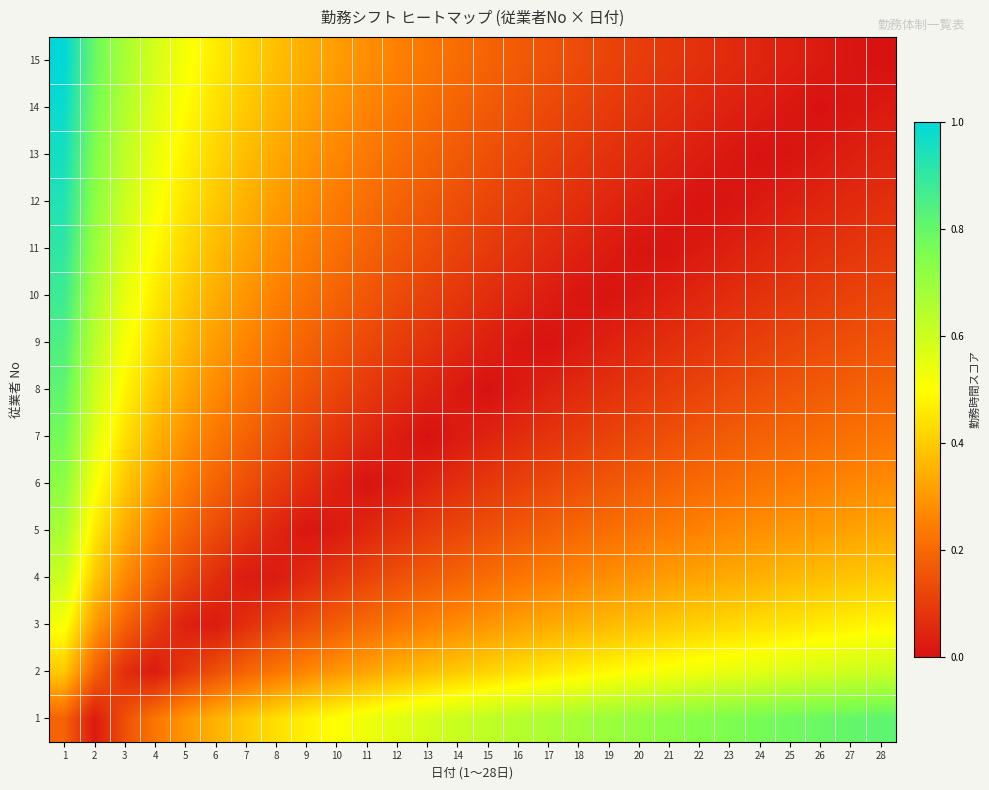

Reading right to left, extract all data points from this chart.

1: 28=0.8	27=0.8	26=0.8	25=0.8	24=0.8	23=0.8	22=0.7	21=0.7	20=0.7	19=0.7	18=0.7	17=0.7	16=0.6	15=0.6	14=0.6	13=0.6	12=0.6	11=0.5	10=0.5	9=0.5	8=0.4	7=0.4	6=0.4	5=0.3	4=0.2	3=0.1	2=0.0	1=0.2
2: 28=0.6	27=0.6	26=0.6	25=0.6	24=0.6	23=0.5	22=0.5	21=0.5	20=0.5	19=0.5	18=0.5	17=0.5	16=0.4	15=0.4	14=0.4	13=0.4	12=0.4	11=0.3	10=0.3	9=0.3	8=0.2	7=0.2	6=0.1	5=0.1	4=0.0	3=0.1	2=0.2	1=0.4
3: 28=0.5	27=0.5	26=0.5	25=0.4	24=0.4	23=0.4	22=0.4	21=0.4	20=0.4	19=0.4	18=0.4	17=0.3	16=0.3	15=0.3	14=0.3	13=0.3	12=0.2	11=0.2	10=0.2	9=0.1	8=0.1	7=0.1	6=0.0	5=0.0	4=0.1	3=0.2	2=0.3	1=0.5
4: 28=0.4	27=0.4	26=0.4	25=0.4	24=0.4	23=0.3	22=0.3	21=0.3	20=0.3	19=0.3	18=0.3	17=0.2	16=0.2	15=0.2	14=0.2	13=0.2	12=0.1	11=0.1	10=0.1	9=0.1	8=0.0	7=0.0	6=0.1	5=0.1	4=0.2	3=0.3	2=0.4	1=0.6
5: 28=0.3	27=0.3	26=0.3	25=0.3	24=0.3	23=0.3	22=0.3	21=0.2	20=0.2	19=0.2	18=0.2	17=0.2	16=0.2	15=0.1	14=0.1	13=0.1	12=0.1	11=0.0	10=0.0	9=0.0	8=0.0	7=0.1	6=0.1	5=0.2	4=0.3	3=0.3	2=0.5	1=0.7
6: 28=0.3	27=0.3	26=0.3	25=0.2	24=0.2	23=0.2	22=0.2	21=0.2	20=0.2	19=0.2	18=0.1	17=0.1	16=0.1	15=0.1	14=0.1	13=0.0	12=0.0	11=0.0	10=0.0	9=0.1	8=0.1	7=0.1	6=0.2	5=0.2	4=0.3	3=0.4	2=0.5	1=0.7
7: 28=0.2	27=0.2	26=0.2	25=0.2	24=0.2	23=0.2	22=0.2	21=0.1	20=0.1	19=0.1	18=0.1	17=0.1	16=0.1	15=0.0	14=0.0	13=0.0	12=0.0	11=0.1	10=0.1	9=0.1	8=0.1	7=0.2	6=0.2	5=0.3	4=0.4	3=0.4	2=0.6	1=0.8
8: 28=0.2	27=0.2	26=0.2	25=0.2	24=0.1	23=0.1	22=0.1	21=0.1	20=0.1	19=0.1	18=0.1	17=0.0	16=0.0	15=0.0	14=0.0	13=0.0	12=0.1	11=0.1	10=0.1	9=0.2	8=0.2	7=0.2	6=0.3	5=0.3	4=0.4	3=0.5	2=0.6	1=0.8
9: 28=0.2	27=0.1	26=0.1	25=0.1	24=0.1	23=0.1	22=0.1	21=0.1	20=0.1	19=0.0	18=0.0	17=0.0	16=0.0	15=0.0	14=0.1	13=0.1	12=0.1	11=0.1	10=0.2	9=0.2	8=0.2	7=0.3	6=0.3	5=0.4	4=0.4	3=0.5	2=0.6	1=0.8
10: 28=0.1	27=0.1	26=0.1	25=0.1	24=0.1	23=0.1	22=0.0	21=0.0	20=0.0	19=0.0	18=0.0	17=0.0	16=0.0	15=0.1	14=0.1	13=0.1	12=0.1	11=0.2	10=0.2	9=0.2	8=0.3	7=0.3	6=0.3	5=0.4	4=0.5	3=0.5	2=0.7	1=0.9
11: 28=0.1	27=0.1	26=0.1	25=0.1	24=0.0	23=0.0	22=0.0	21=0.0	20=0.0	19=0.0	18=0.0	17=0.1	16=0.1	15=0.1	14=0.1	13=0.1	12=0.2	11=0.2	10=0.2	9=0.2	8=0.3	7=0.3	6=0.4	5=0.4	4=0.5	3=0.6	2=0.7	1=0.9
12: 28=0.1	27=0.1	26=0.0	25=0.0	24=0.0	23=0.0	22=0.0	21=0.0	20=0.0	19=0.0	18=0.1	17=0.1	16=0.1	15=0.1	14=0.1	13=0.2	12=0.2	11=0.2	10=0.2	9=0.3	8=0.3	7=0.3	6=0.4	5=0.5	4=0.5	3=0.6	2=0.7	1=0.9
13: 28=0.0	27=0.0	26=0.0	25=0.0	24=0.0	23=0.0	22=0.0	21=0.0	20=0.1	19=0.1	18=0.1	17=0.1	16=0.1	15=0.1	14=0.2	13=0.2	12=0.2	11=0.2	10=0.3	9=0.3	8=0.3	7=0.4	6=0.4	5=0.5	4=0.5	3=0.6	2=0.7	1=1.0
14: 28=0.0	27=0.0	26=0.0	25=0.0	24=0.0	23=0.0	22=0.1	21=0.1	20=0.1	19=0.1	18=0.1	17=0.1	16=0.1	15=0.2	14=0.2	13=0.2	12=0.2	11=0.3	10=0.3	9=0.3	8=0.4	7=0.4	6=0.4	5=0.5	4=0.6	3=0.6	2=0.8	1=1.0
15: 28=0.0	27=0.0	26=0.0	25=0.0	24=0.0	23=0.1	22=0.1	21=0.1	20=0.1	19=0.1	18=0.1	17=0.1	16=0.2	15=0.2	14=0.2	13=0.2	12=0.3	11=0.3	10=0.3	9=0.3	8=0.4	7=0.4	6=0.5	5=0.5	4=0.6	3=0.7	2=0.8	1=1.0